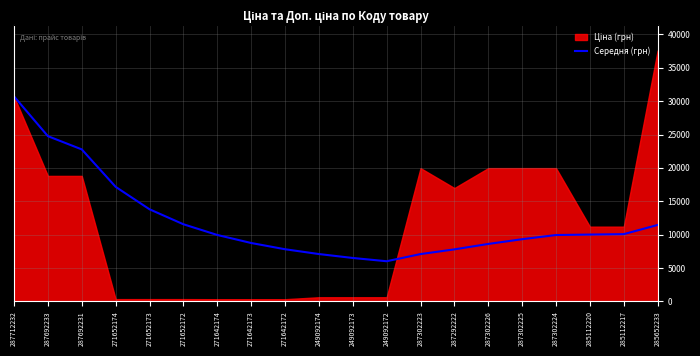

Reading left to right, what are all the values shown in this chart?

30717.1	24757.0	22770.2	17158.9	13792.1	11547.5	9942.2	8738.2	7801.8	7082.0	6493.0	6002.3	7076.3	7783.4	8595.5	9306.0	9933.0	10002.7	10065.1	11441.5